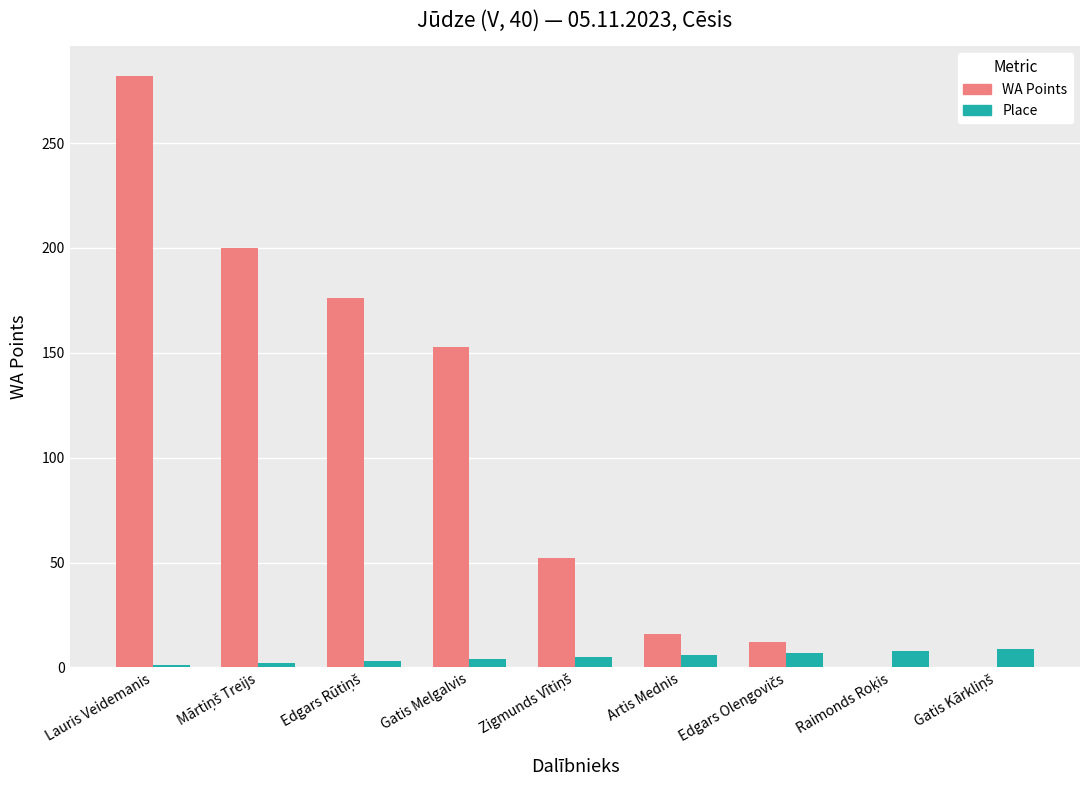

At which label is WA Points closest to 141?

Gatis Melgalvis